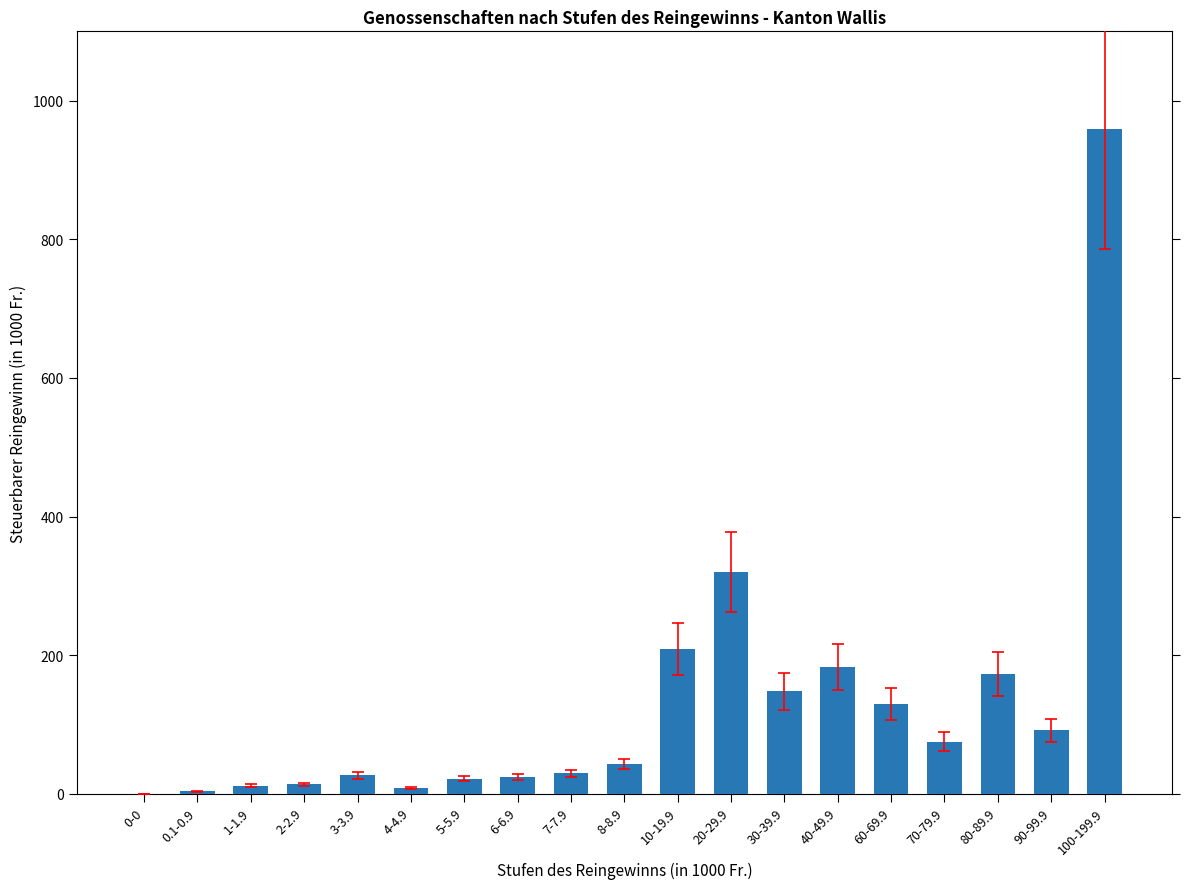

The chart shows a value of 91.8 at 90-99.9. True or false?

True